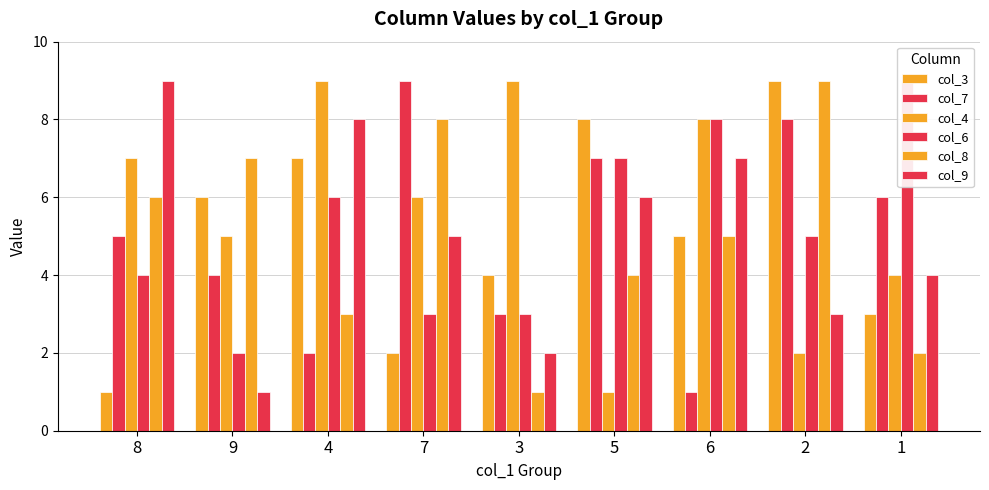

Which series has the largest total across all categories?

col_4